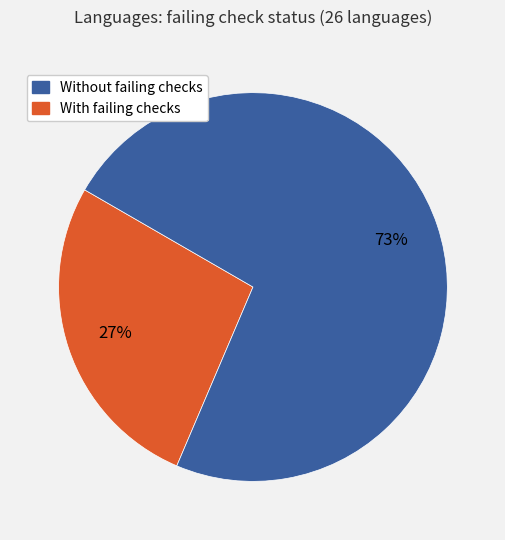

To the nearest percent, what is the average slice percentage?

50%